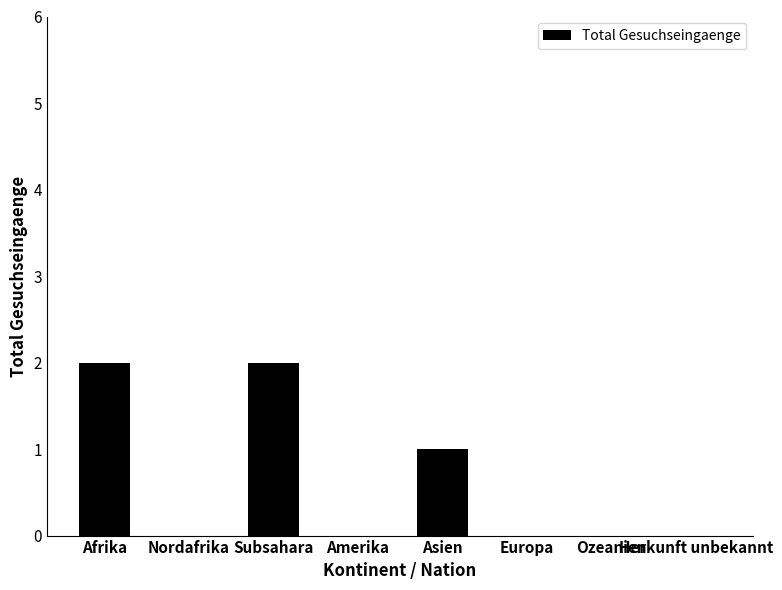

What is the sum of all values?

5